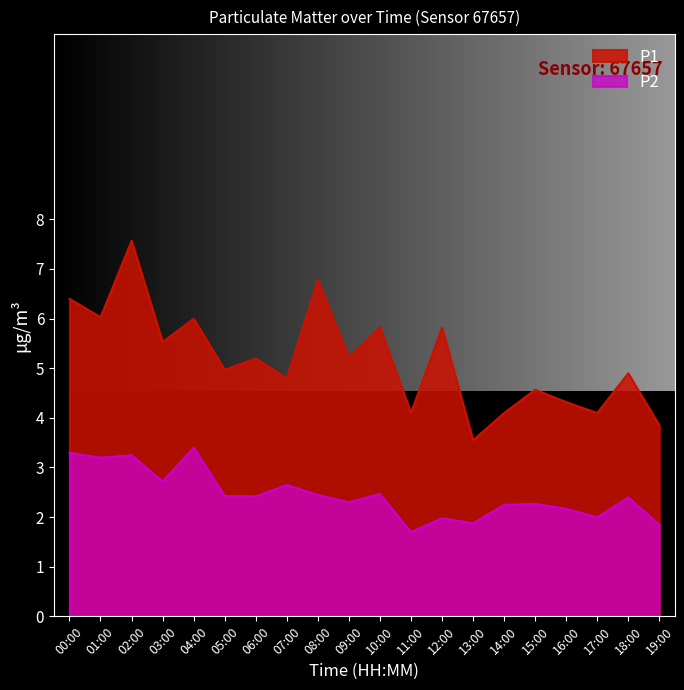

What is the label of the 6th point from the left?

05:00